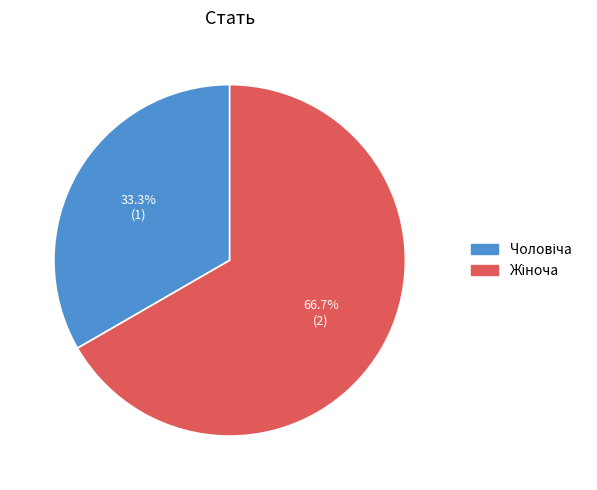

Is there any slice that represents more than half of the pie?

Yes